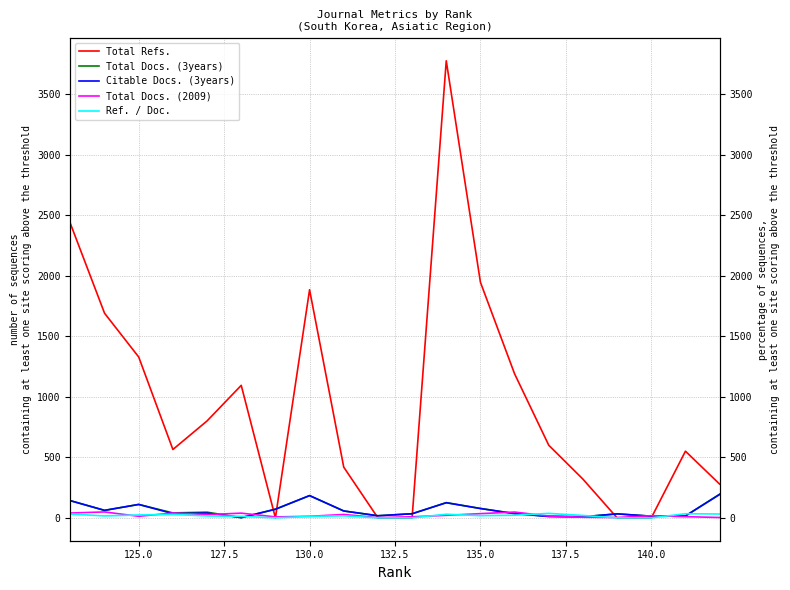

Reading left to right, extract all data points from this chart.

Total Refs.: 279	551	0	0	320	600	1190	1947	3777	0	0	419	1885	0	1095	801	565	1329	1691	2432
Total Docs. (3years): 196	16	14	33	9	13	35	78	126	34	18	57	184	72	2	47	41	111	62	142
Citable Docs. (3years): 193	16	14	33	9	11	35	77	125	34	17	57	184	71	2	40	35	111	62	142
Total Docs. (2009): 3	10	18	3	5	15	48	35	21	9	2	28	13	8	39	27	40	13	49	40
Ref. / Doc.: 32	34	0	0	20	37	22	18	30	0	0	17	12	0	13	16	28	24	16	32